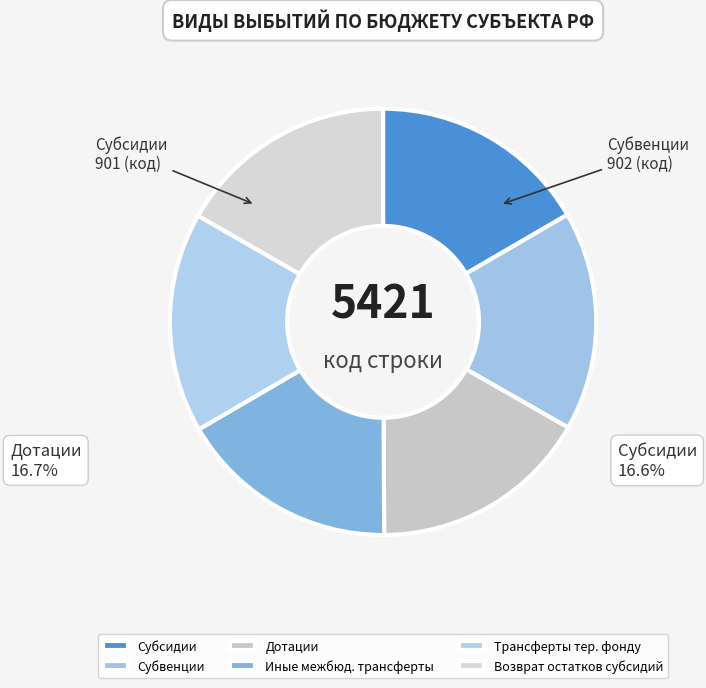

Is Субвенции the majority of the pie?

No